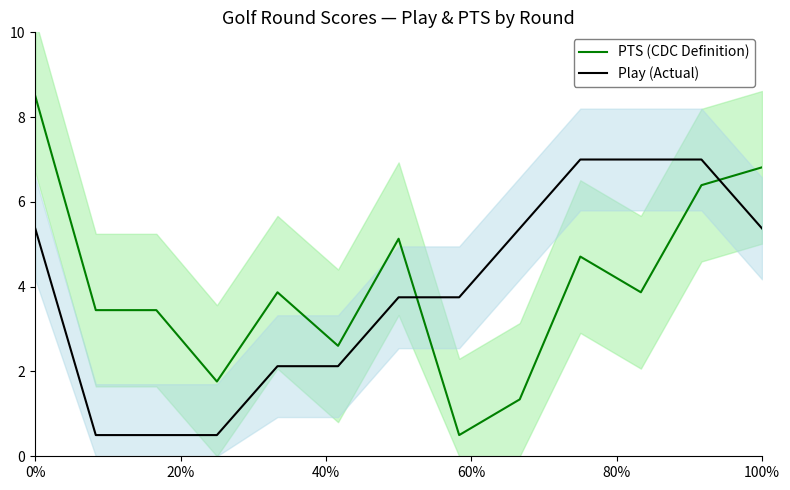

What is the sum of the Play (Actual) values at 40% and 20%?

1.0